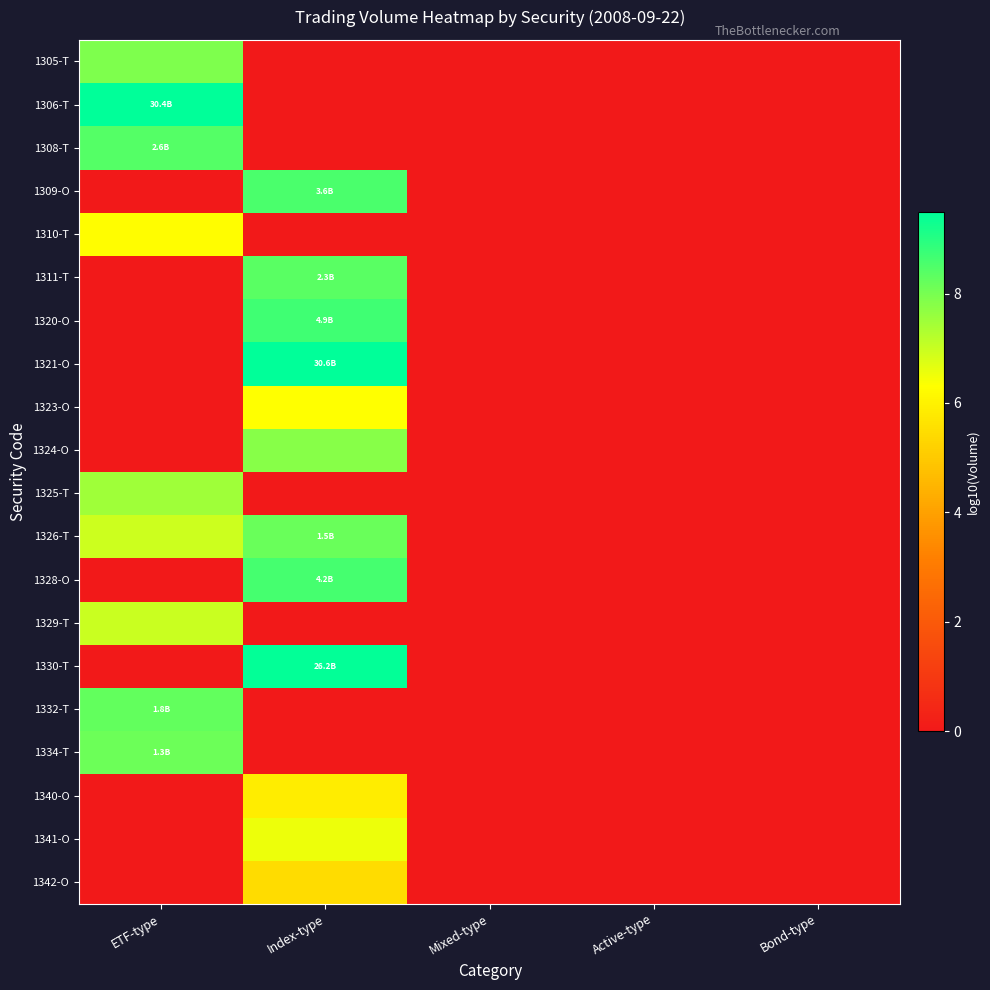

How many data points does each series have?

5